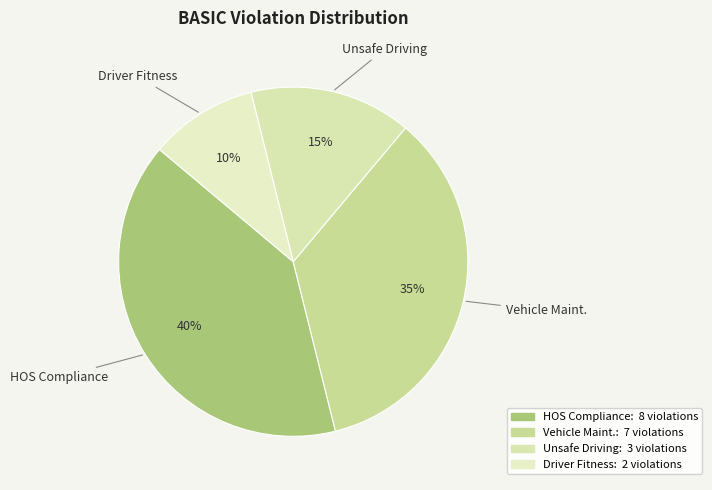

To the nearest percent, what portion does Vehicle Maint. represent?

35%